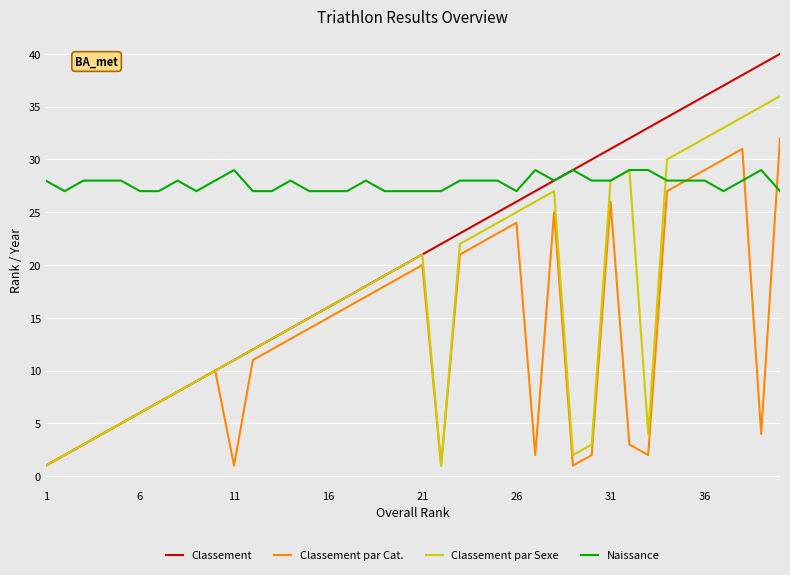

Which series has the largest total across all categories?

Naissance